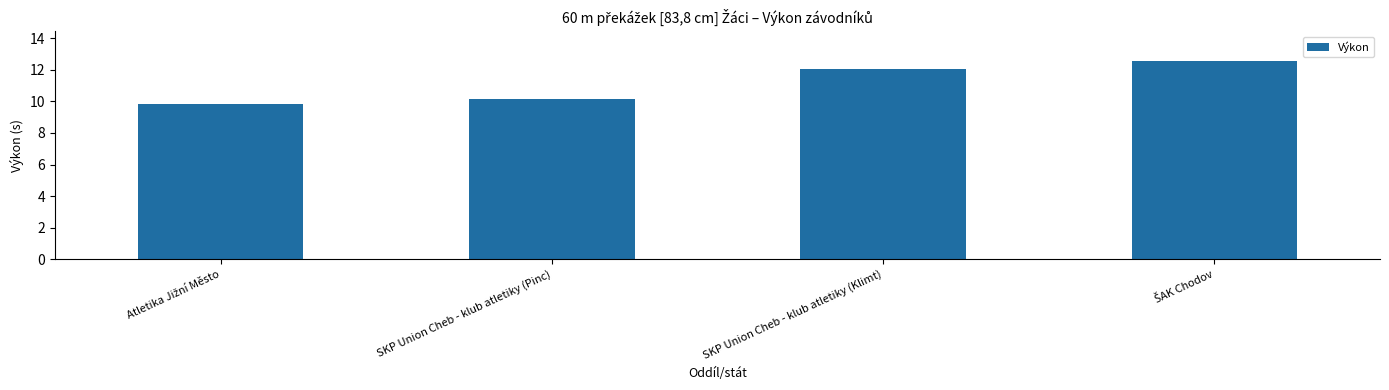

Reading right to left, what are all the values shown in this chart?

12.6	12.1	10.2	9.9